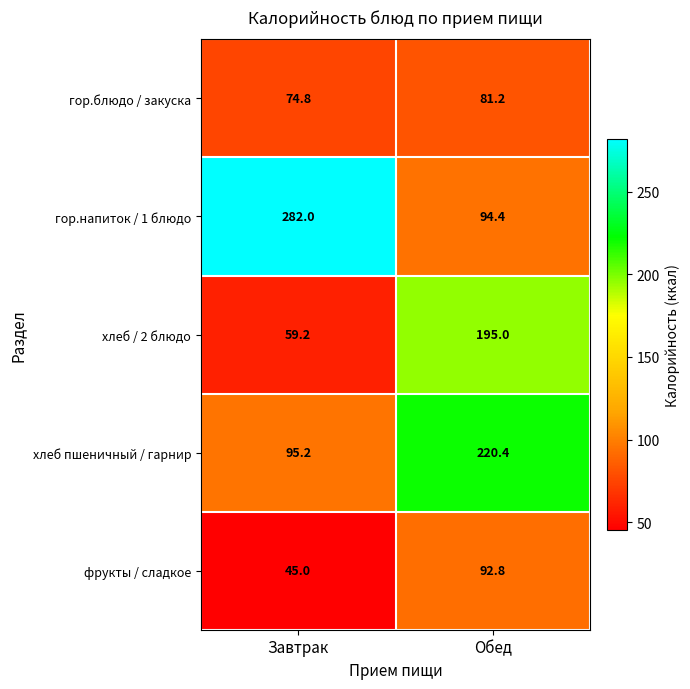

List the series in order of their peak value, lowest first.

гор.блюдо / закуска, фрукты / сладкое, хлеб / 2 блюдо, хлеб пшеничный / гарнир, гор.напиток / 1 блюдо